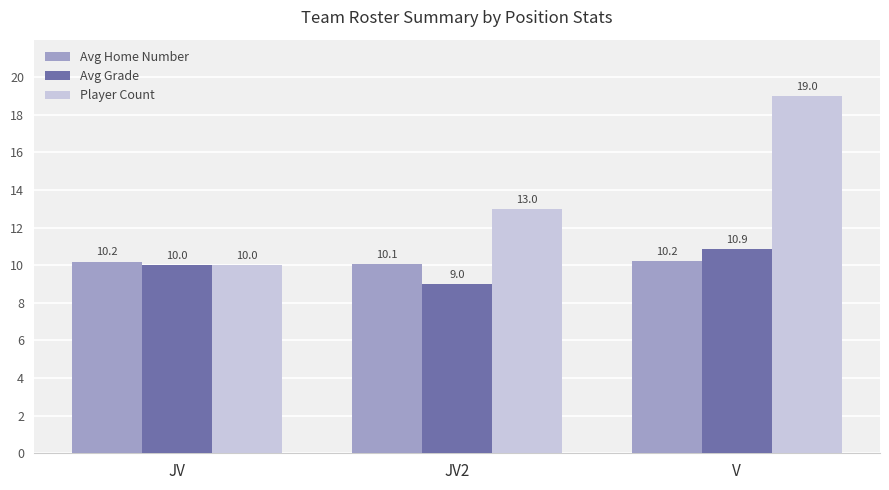

Which series has the largest range (max minus min)?

Player Count